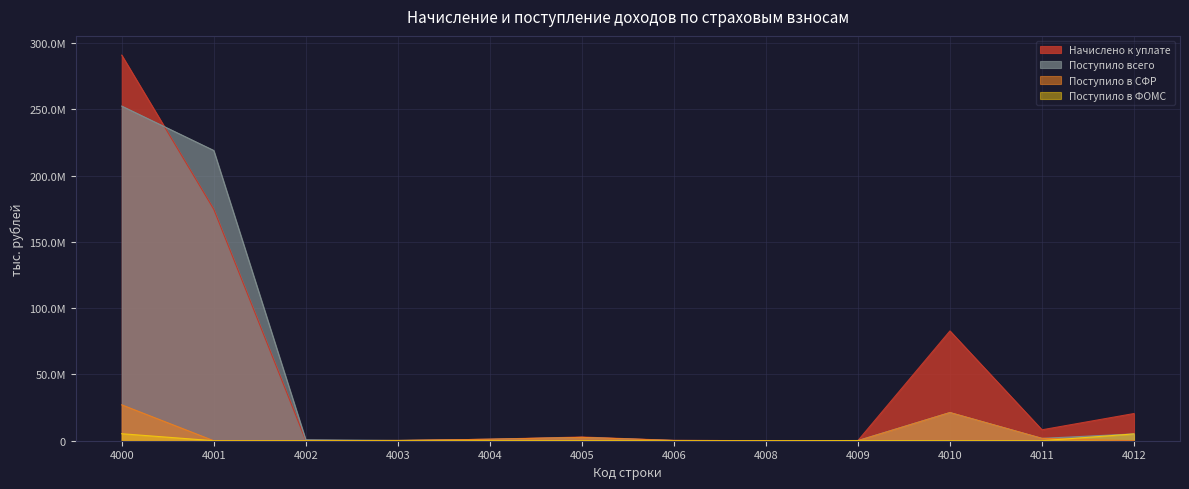

Between 4009 and 4003, which is larger?

4009